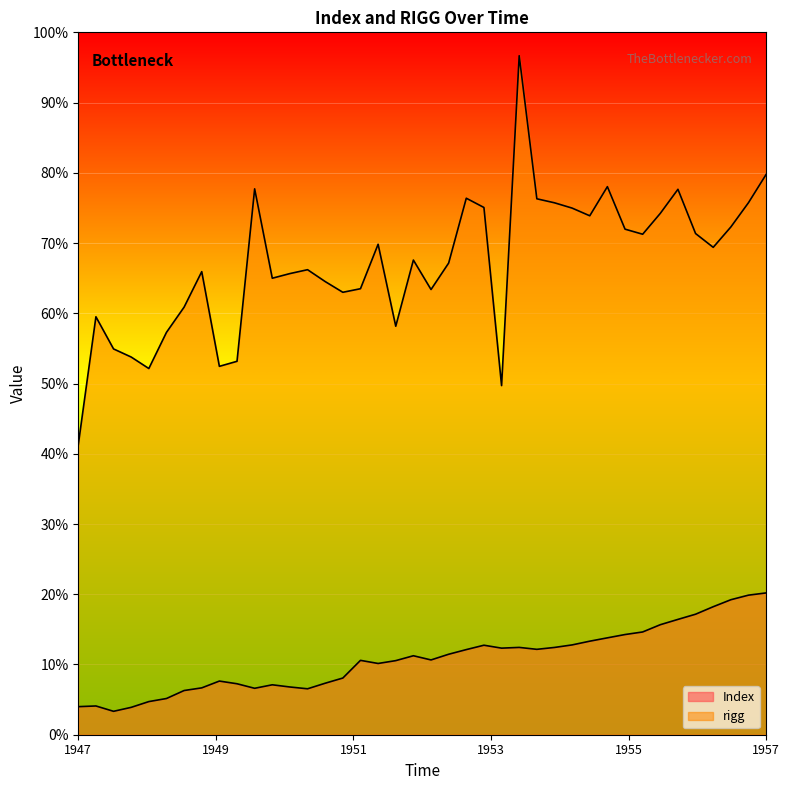

List the series in order of their overall mean, highest first.

rigg, Index